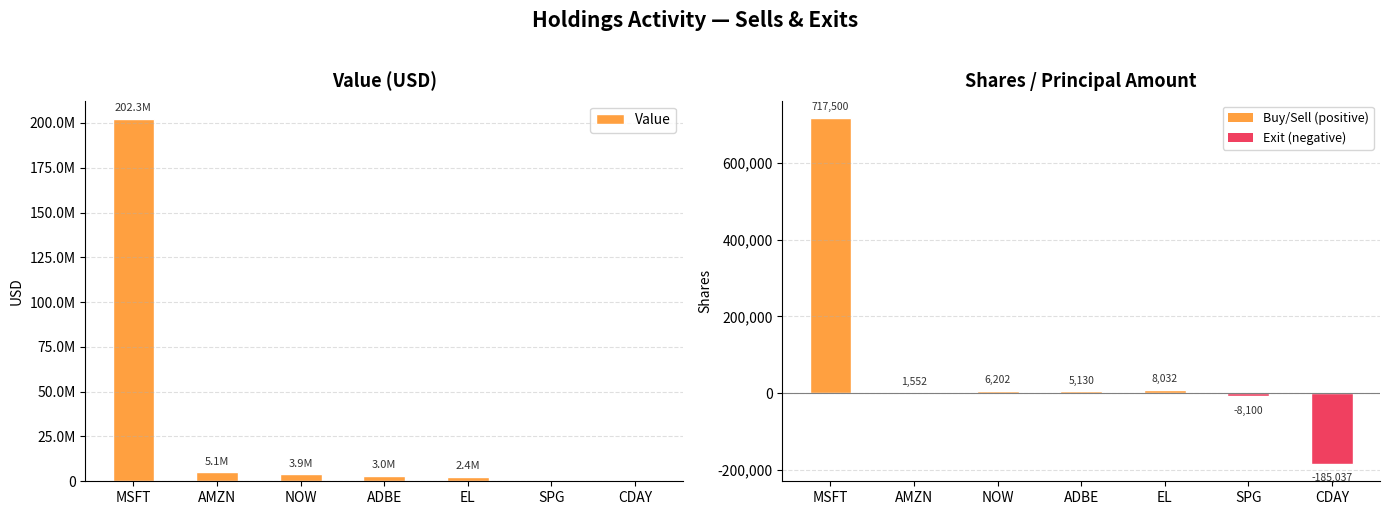

What is the label of the 3rd bar from the left?

NOW